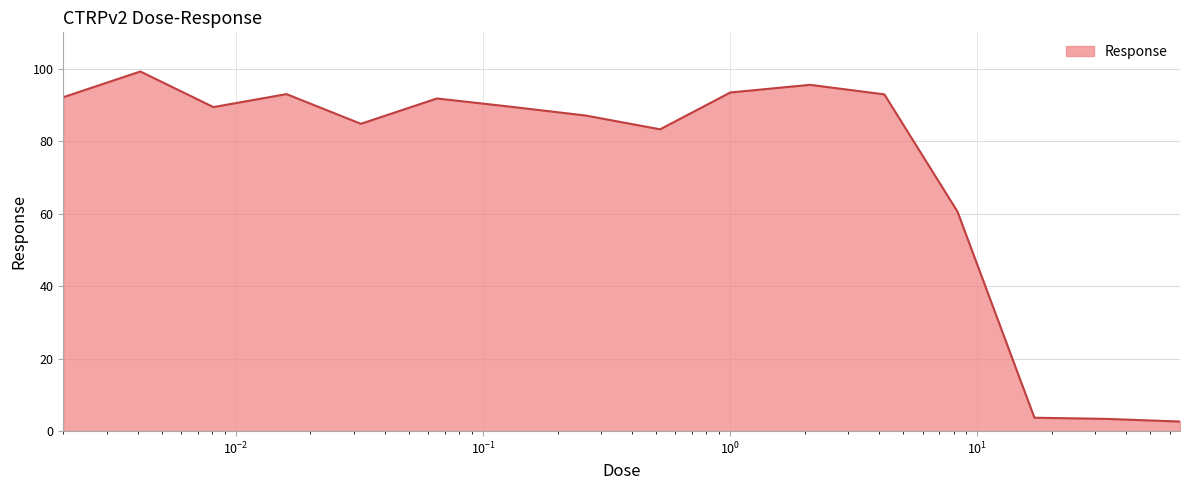

What is the difference between the maximum and minimum values?

96.6